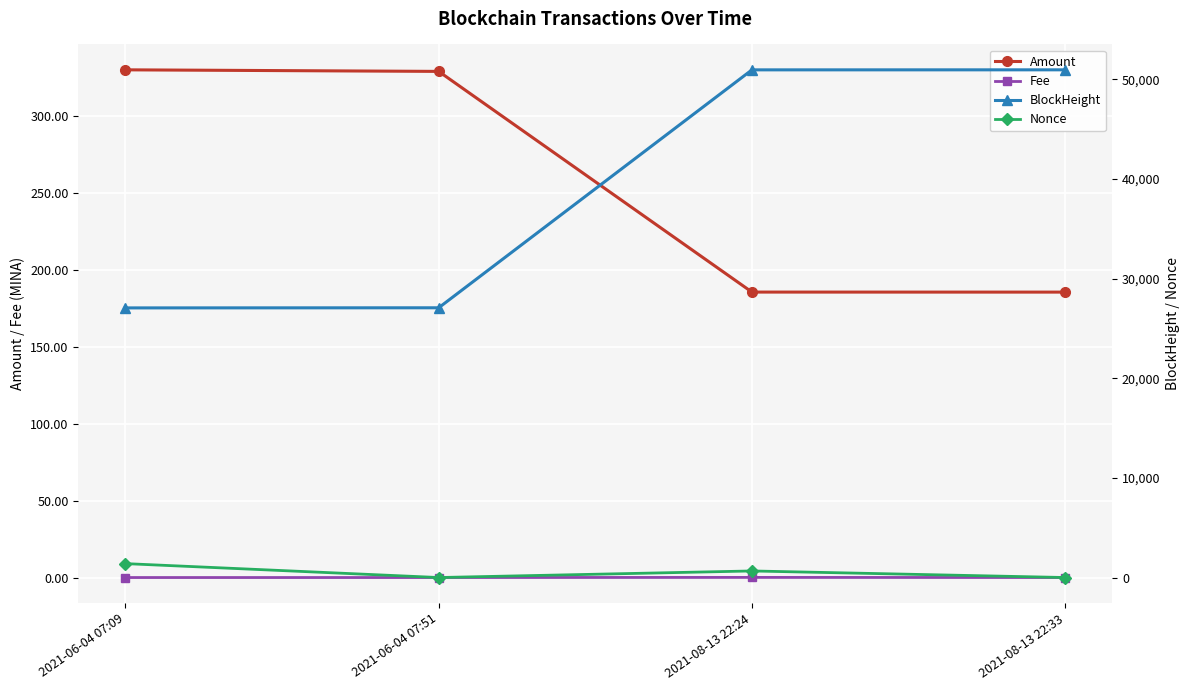

Which has a higher value, 2021-08-13 22:33 or 2021-06-04 07:51?

2021-06-04 07:51